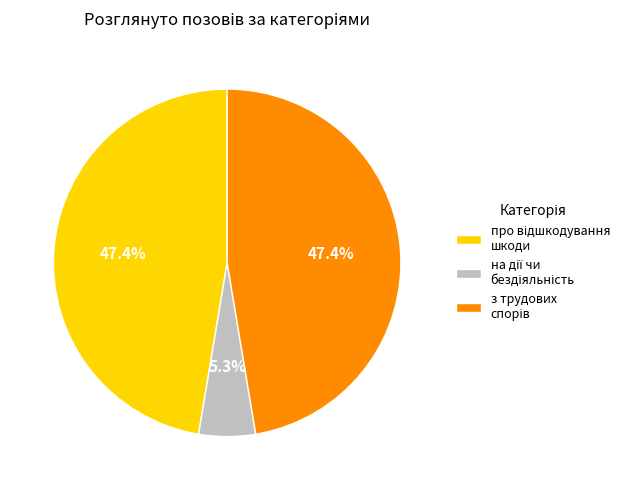

Does any single category account for the majority?

No